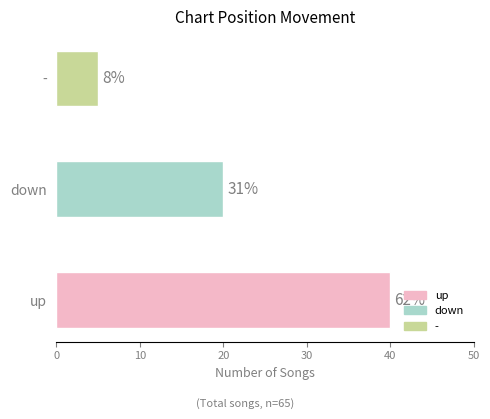

What is the value of the 2nd bar from the left?

20